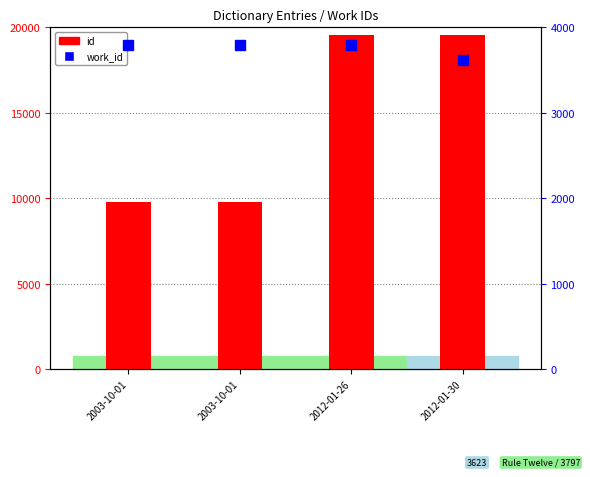

Where is work_id nearest to the value 3710?

2003-10-01